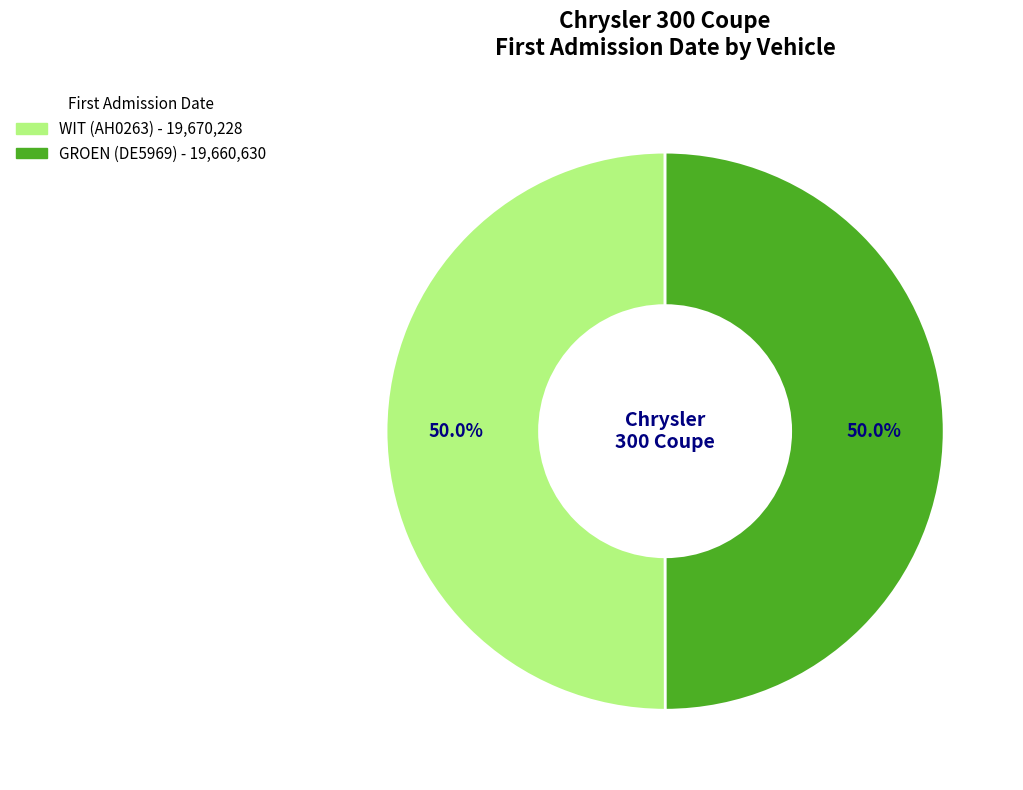

To the nearest percent, what is the average slice percentage?

50%